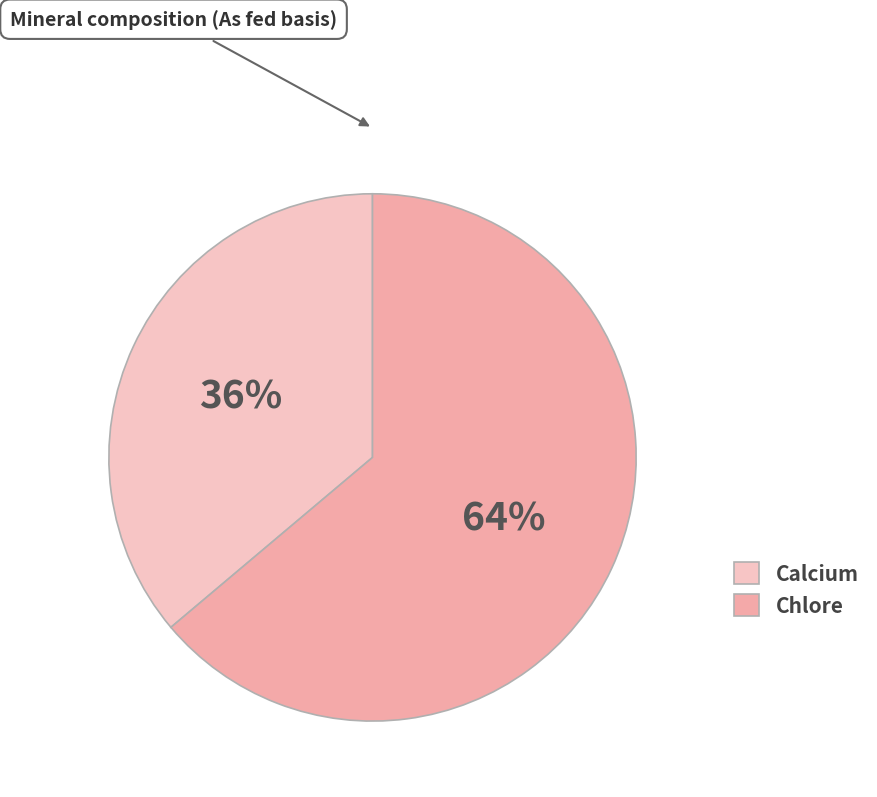

Which slice is the smallest?

Calcium